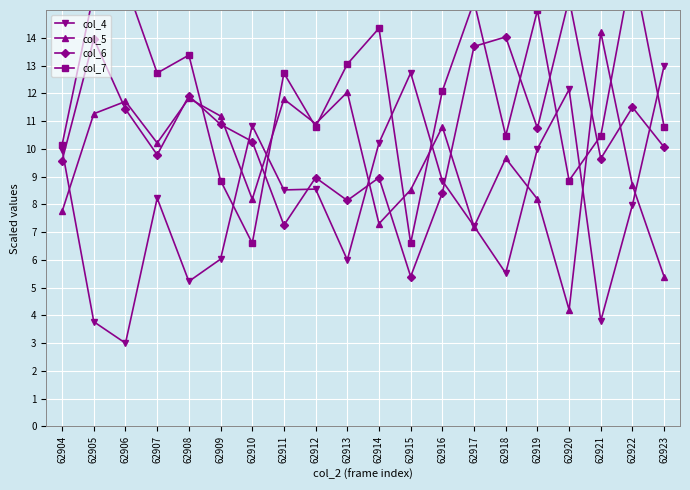

What is the difference between the col_7 values at 62907 and 62914?

1.6